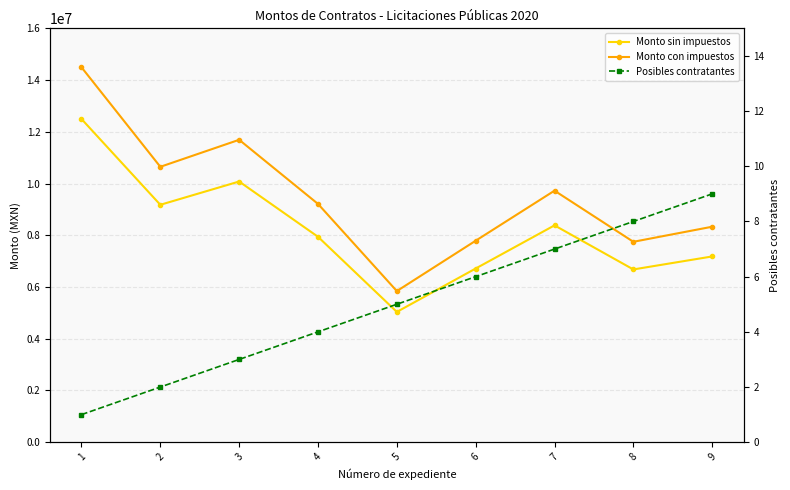

What is the difference between the Posibles contratantes values at 9 and 4?

5.0